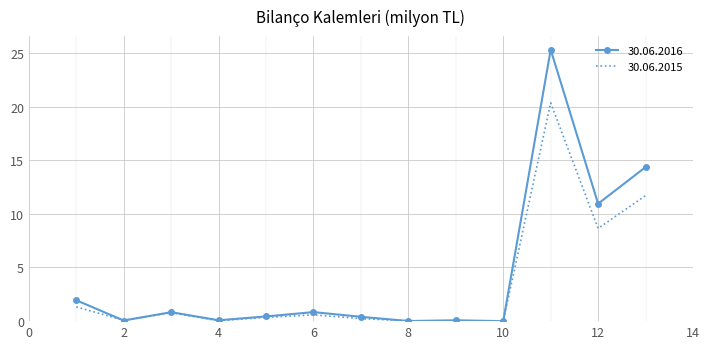

What is the greatest value displayed?

25.3